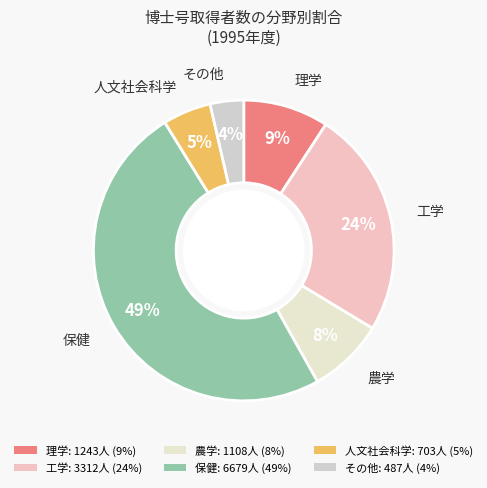

Is there any slice that represents more than half of the pie?

No